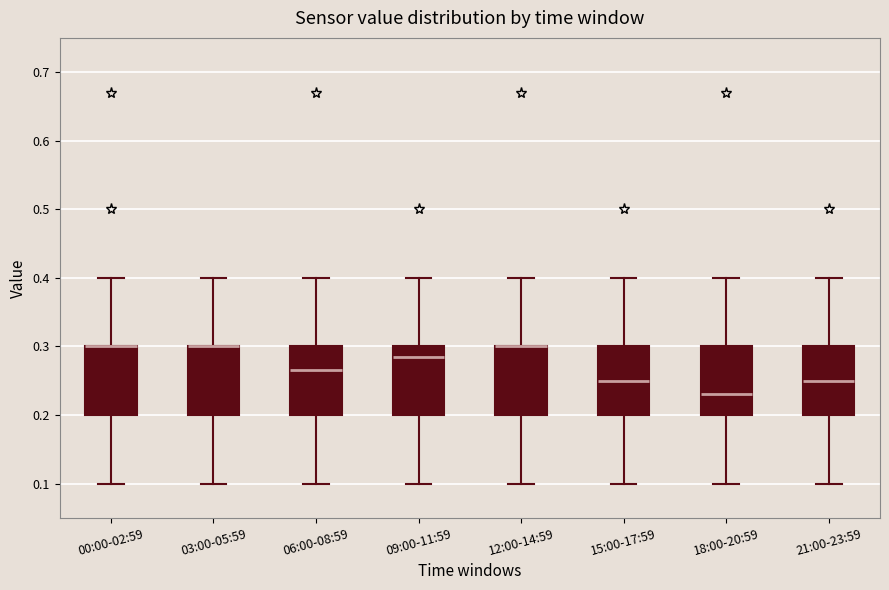

Reading left to right, read every box against the y-axis: the position of its median line, the range the box covers, and the ends of its whiskers. The values are not printed on the chart, so give them approximately, as read against the axis.

00:00-02:59: median 0.30 (drawn on the box's upper edge), box 0.20 to 0.30, whiskers 0.10 to 0.40
03:00-05:59: median 0.30 (drawn on the box's upper edge), box 0.20 to 0.30, whiskers 0.10 to 0.40
06:00-08:59: median 0.27, box 0.20 to 0.30, whiskers 0.10 to 0.40
09:00-11:59: median 0.29, box 0.20 to 0.30, whiskers 0.10 to 0.40
12:00-14:59: median 0.30 (drawn on the box's upper edge), box 0.20 to 0.30, whiskers 0.10 to 0.40
15:00-17:59: median 0.25, box 0.20 to 0.30, whiskers 0.10 to 0.40
18:00-20:59: median 0.23, box 0.20 to 0.30, whiskers 0.10 to 0.40
21:00-23:59: median 0.25, box 0.20 to 0.30, whiskers 0.10 to 0.40